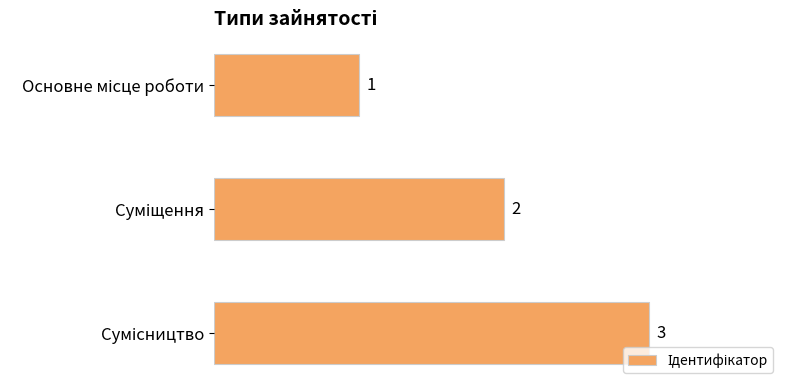

Are the bars grouped side by side (vs. stacked)?

No